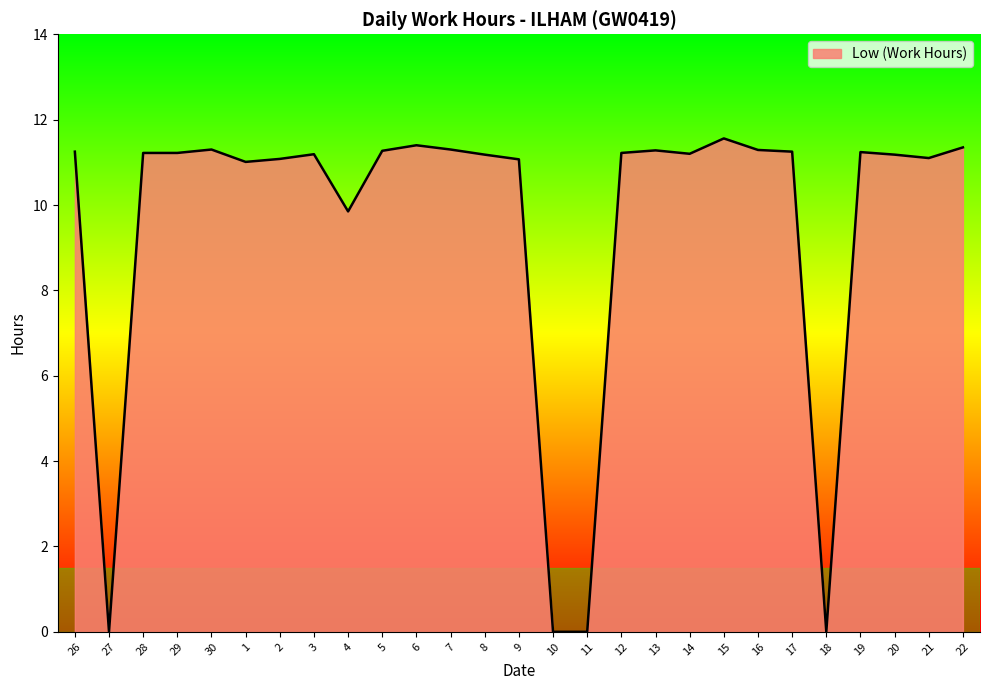

What position from the right is 6?

17